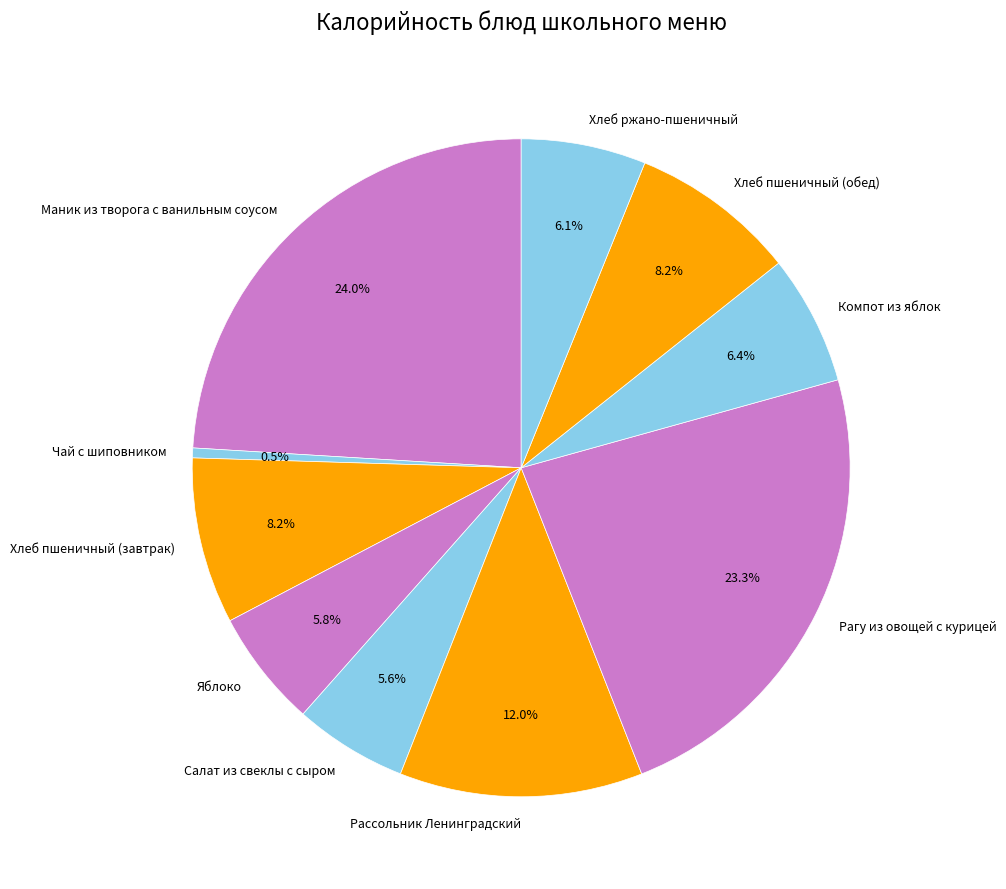

How many segments does this pie chart have?

10